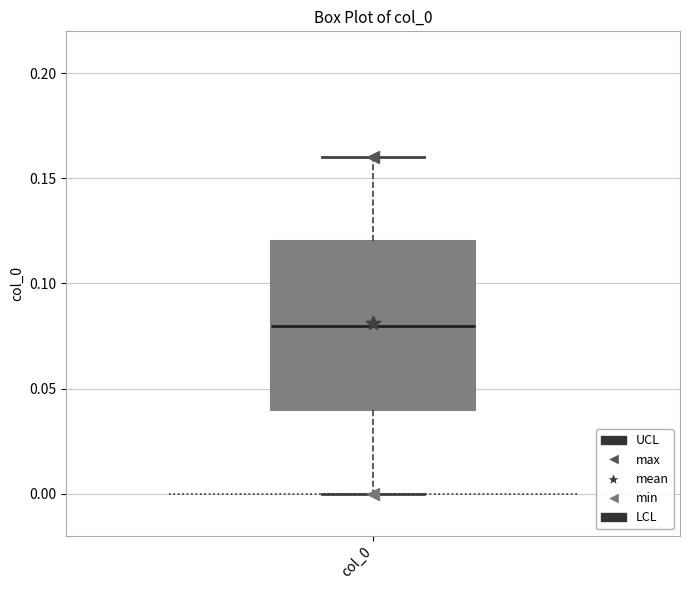

Transcribe this box plot: give where the median line is, the range the box spans, and where the two whiskers end, as read against the y-axis. The values are not printed on the chart, so give them approximately, as read against the axis.

median 0.08, box 0.04 to 0.12, whiskers 0.00 to 0.16